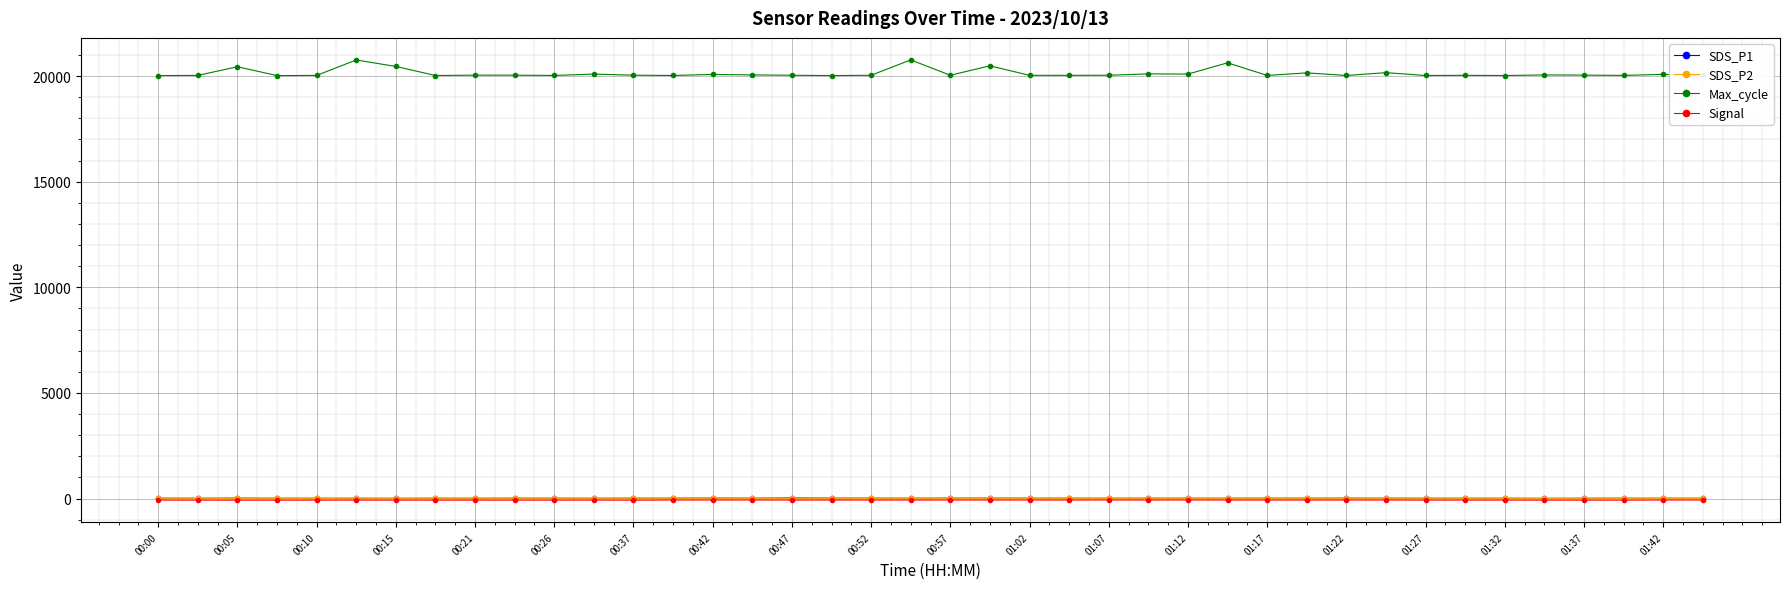

True or false: Signal has more than 2 points higher than both neighbors.

True